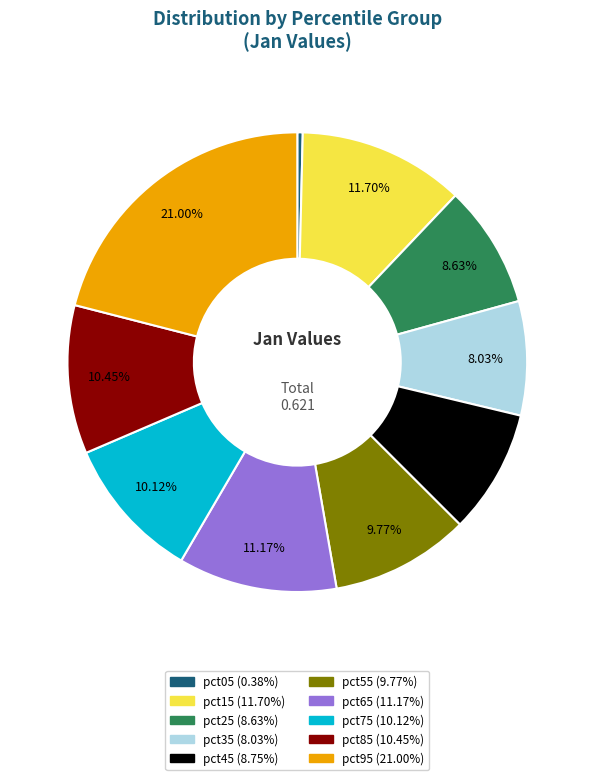

Which slice is the largest?

pct95